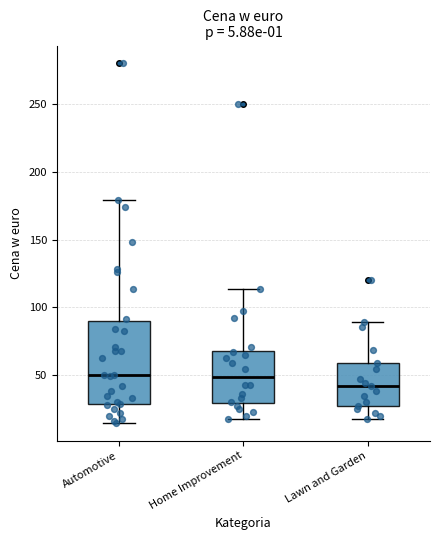

Which box is the tallest, from its lower edge to its upper edge?

Automotive